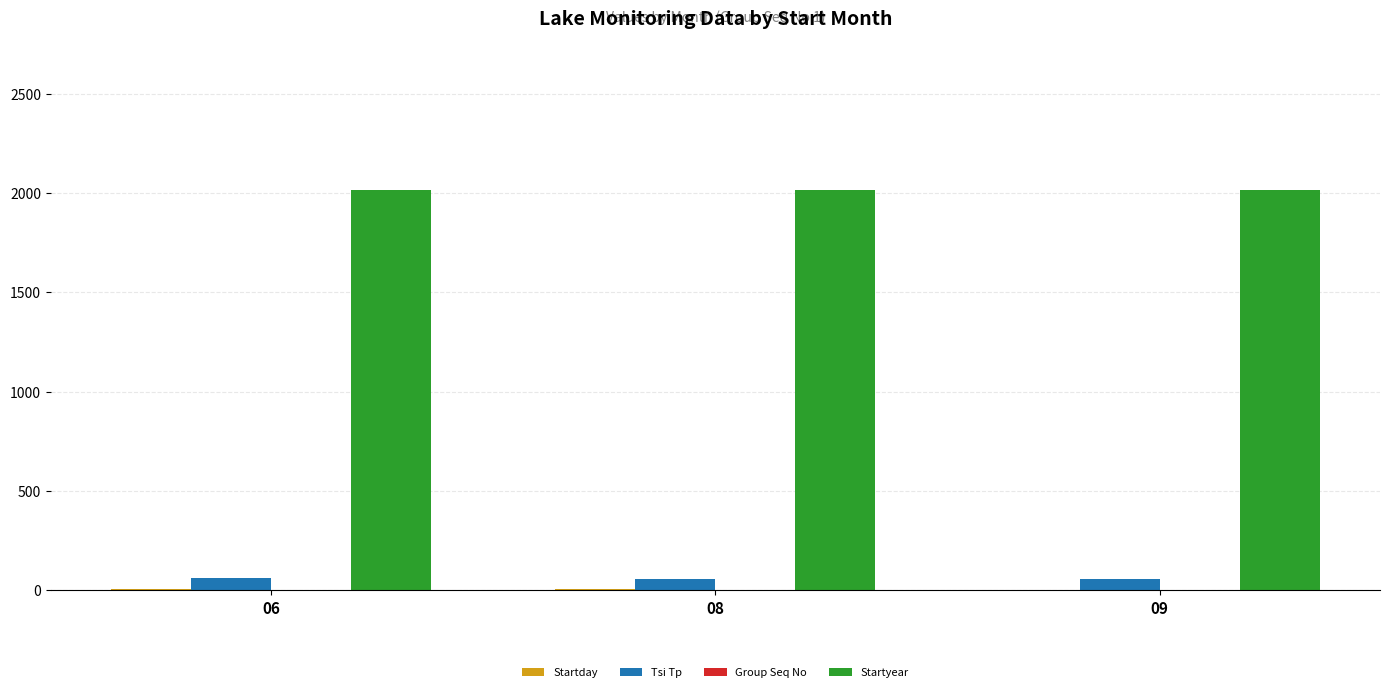

What is the highest value of the Tsi Tp series?

60